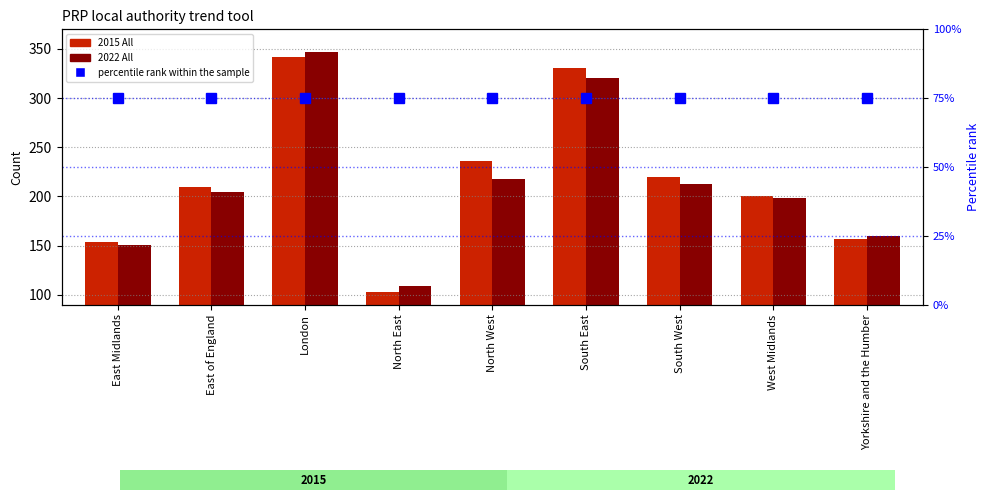

Reading left to right, extract all data points from this chart.

2015 All: East Midlands=154	East of England=210	London=342	North East=103	North West=236	South East=331	South West=220	West Midlands=201	Yorkshire and the Humber=157
2022 All: East Midlands=151	East of England=205	London=347	North East=109	North West=218	South East=321	South West=213	West Midlands=198	Yorkshire and the Humber=160
percentile rank within the sample: East Midlands=75	East of England=75	London=75	North East=75	North West=75	South East=75	South West=75	West Midlands=75	Yorkshire and the Humber=75